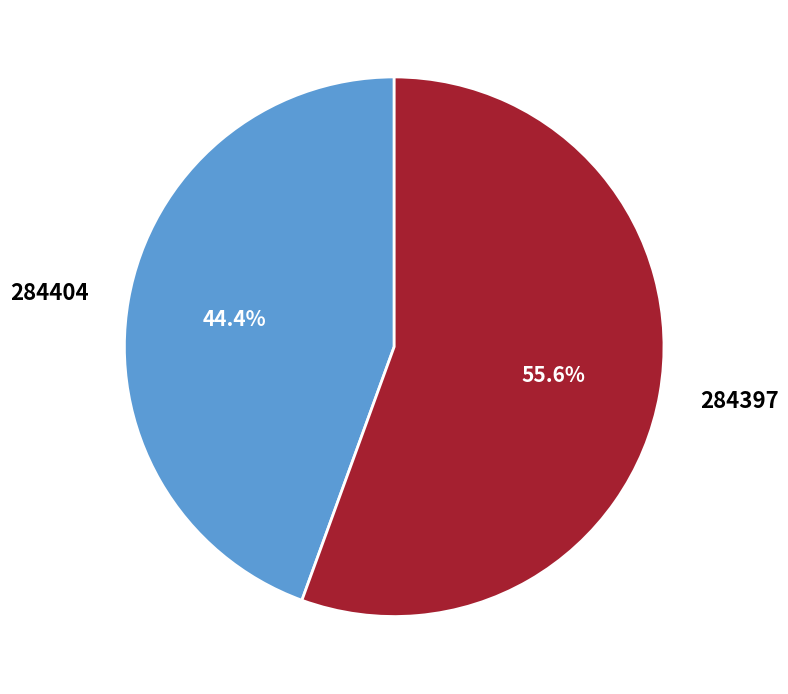

To the nearest percent, what portion does 284404 represent?

44%